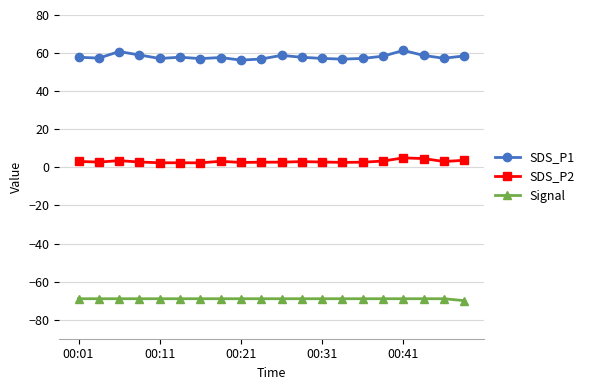

List the series in order of their peak value, lowest first.

Signal, SDS_P2, SDS_P1